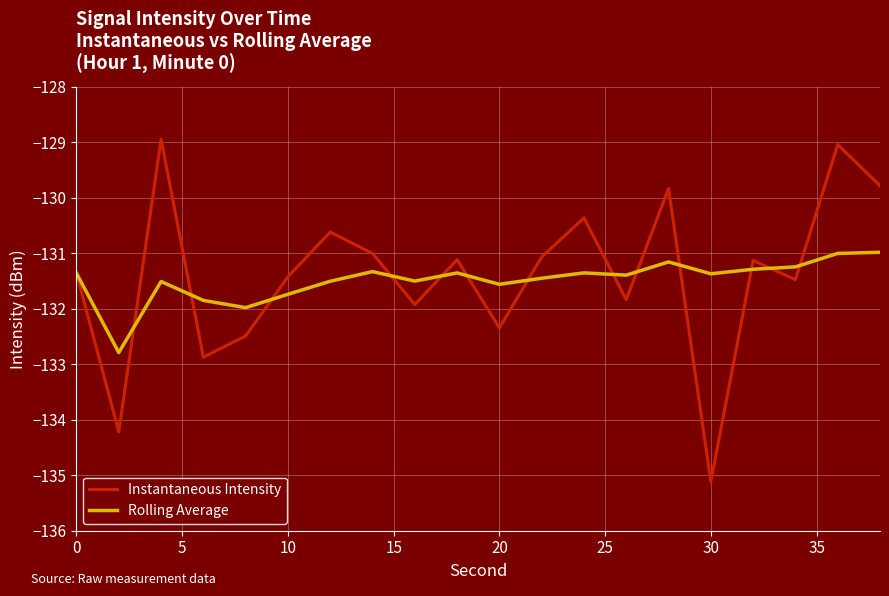

What is the greatest value displayed?

-128.9